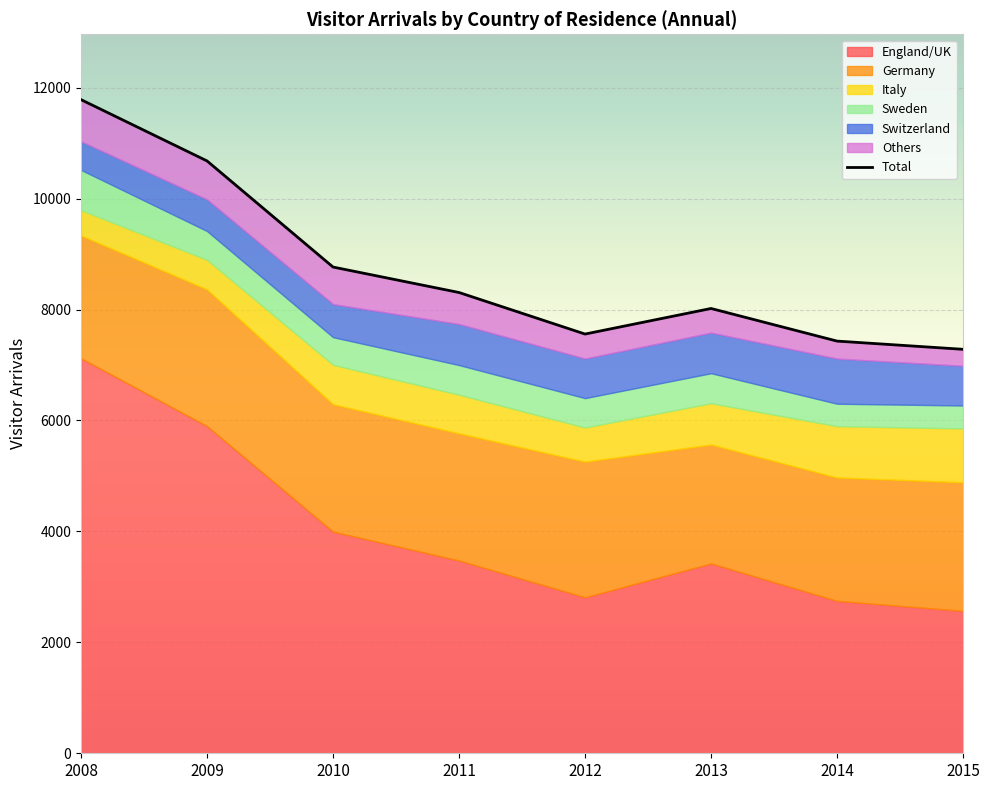

List the labels in order of Switzerland value, smallest first.

2008, 2009, 2010, 2012, 2015, 2013, 2011, 2014